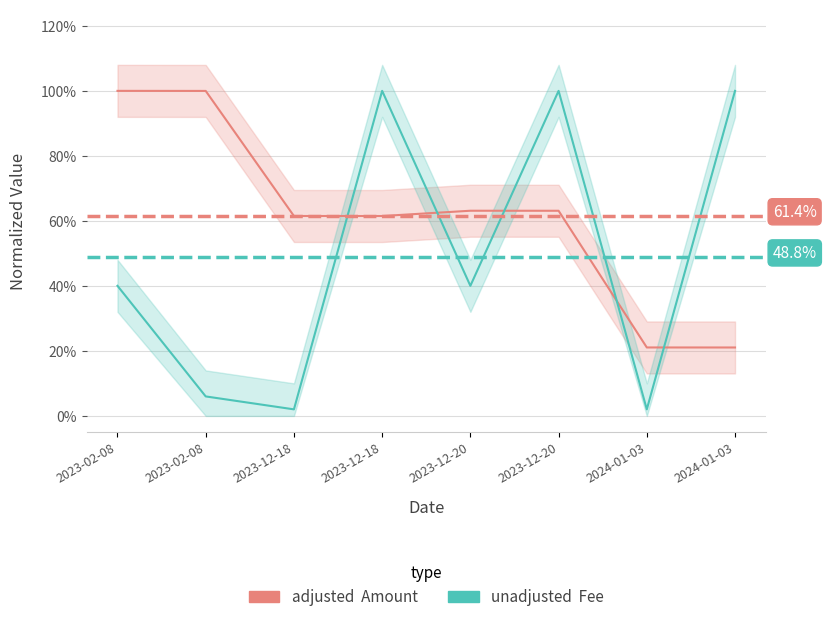

How many lines are shown in the chart?

2